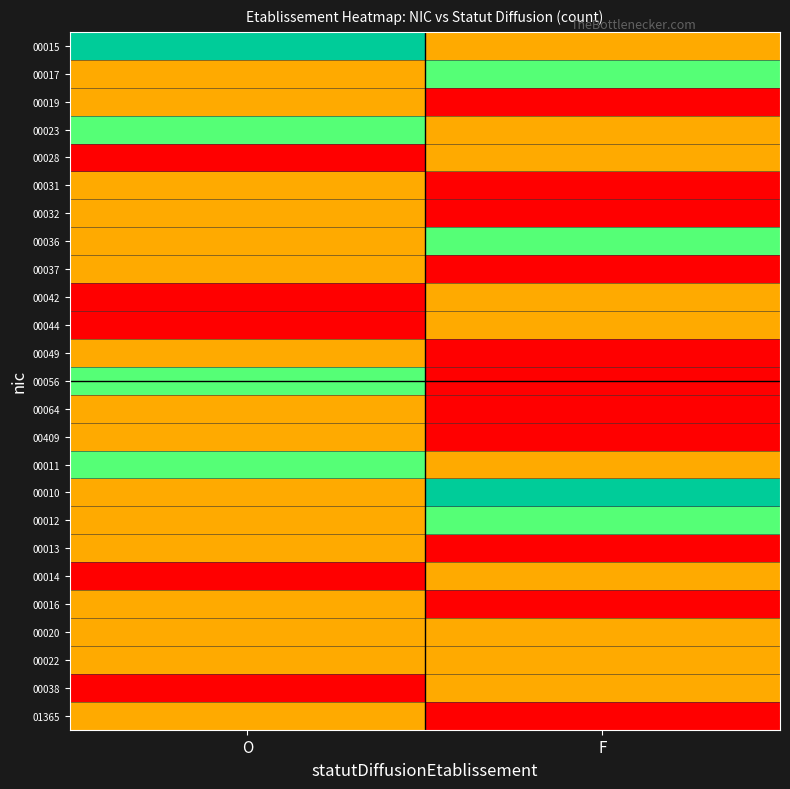

How many series are shown in this chart?

25